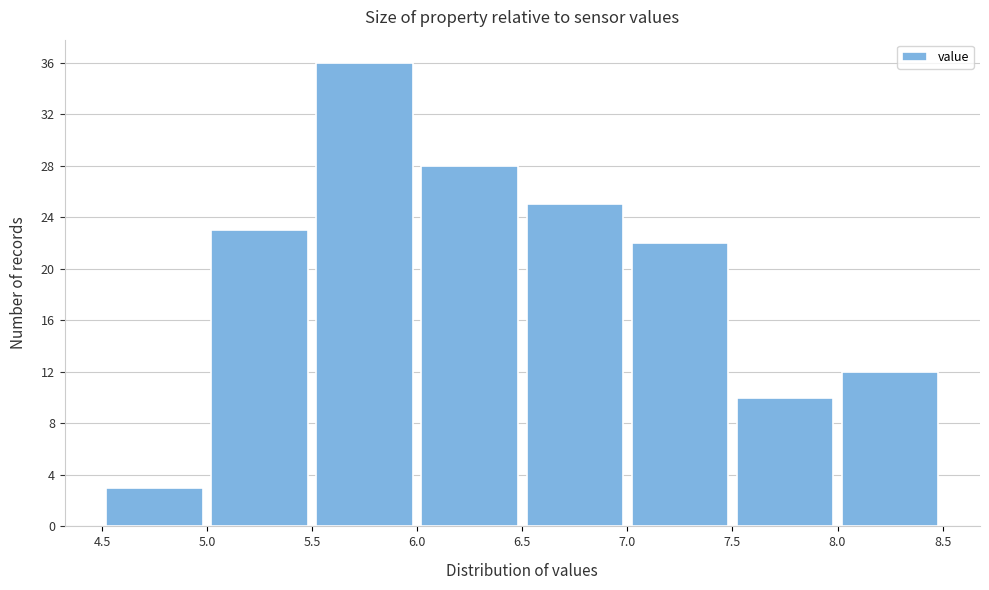

How tall is the bar that spans 5.5 to 6.0 on the x-axis? The values are not printed on the chart, so give them approximately, as read against the axis.

36